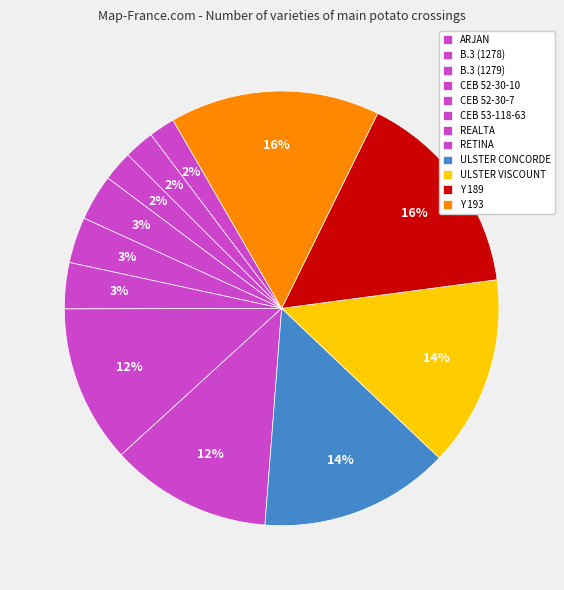

How many slices are in this pie chart?

12